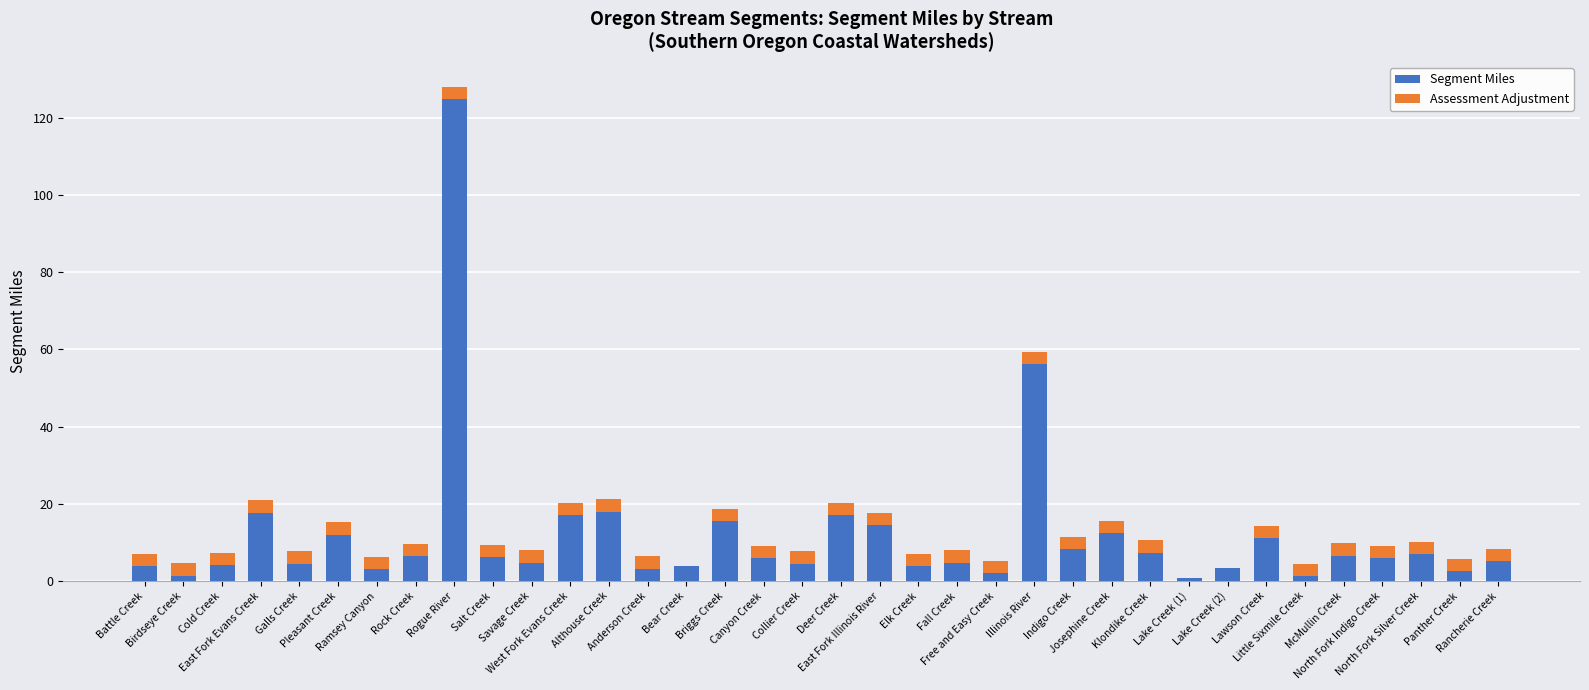

The value of Segment Miles at Pleasant Creek is 12.0. True or false?

True